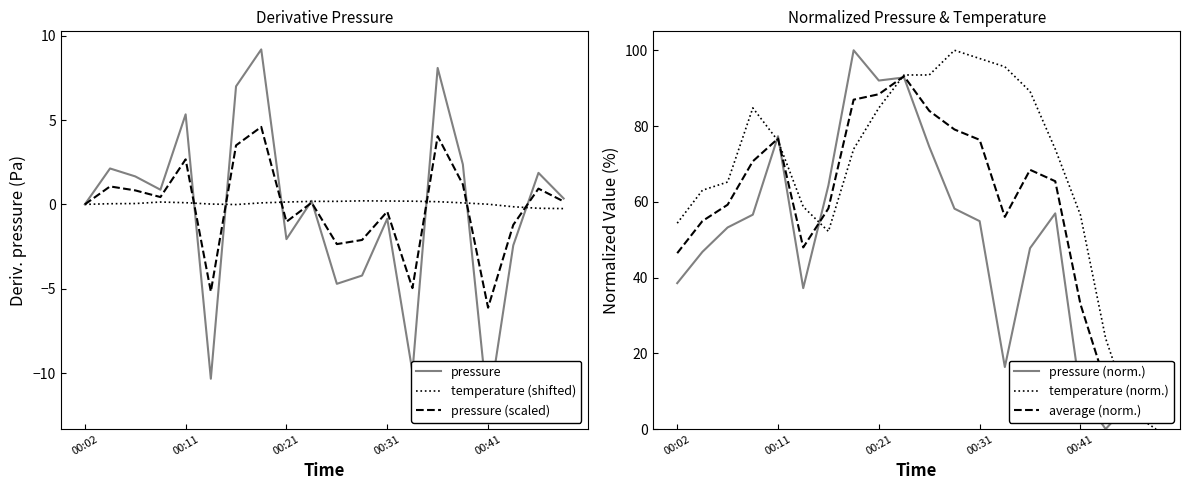

The temperature (shifted) series shows 0.0 at 00:02. True or false?

True